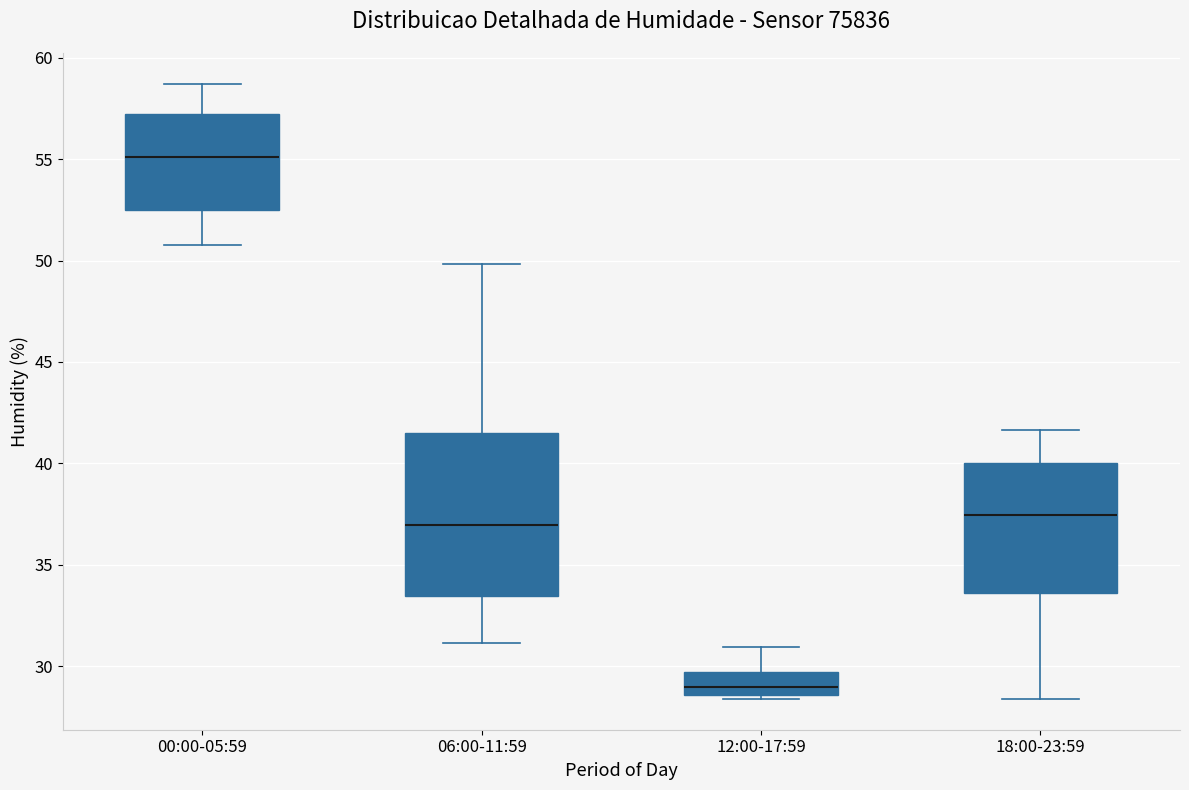

Reading left to right, transcribe this box plot: for each box, give where its median line is, the range the box spans, and where its two whiskers end, as read against the y-axis. The values are not printed on the chart, so give them approximately, as read against the axis.

00:00-05:59: median 55.0, box 52.5 to 57.0, whiskers 51.0 to 58.5
06:00-11:59: median 37.0, box 33.5 to 41.5, whiskers 31.0 to 50.0
12:00-17:59: median 29.0, box 28.5 to 29.5, whiskers 28.5 (just below the box's lower edge) to 31.0
18:00-23:59: median 37.5, box 33.5 to 40.0, whiskers 28.5 to 41.5